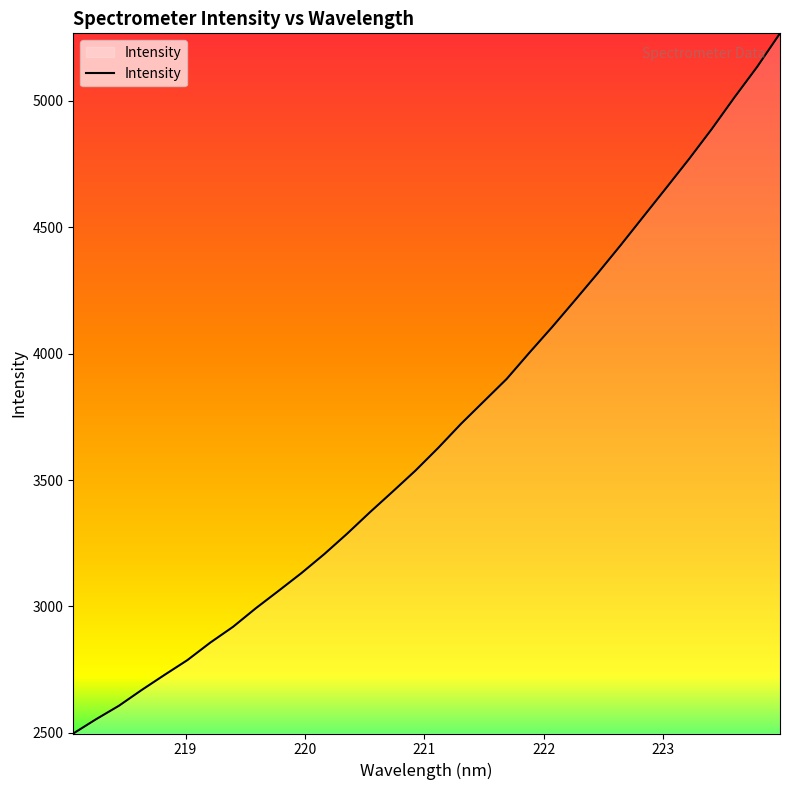

What is the smallest value displayed?

2497.6